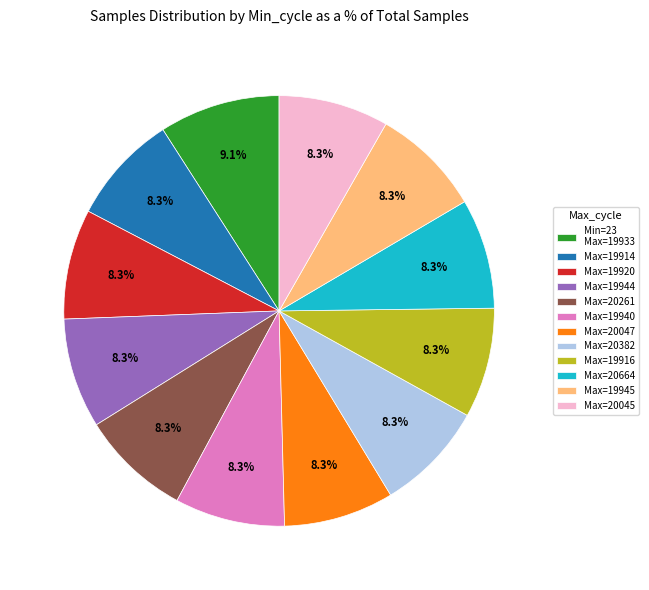

Is the sum of Max=20261 and Max=19945 greater than half?

No